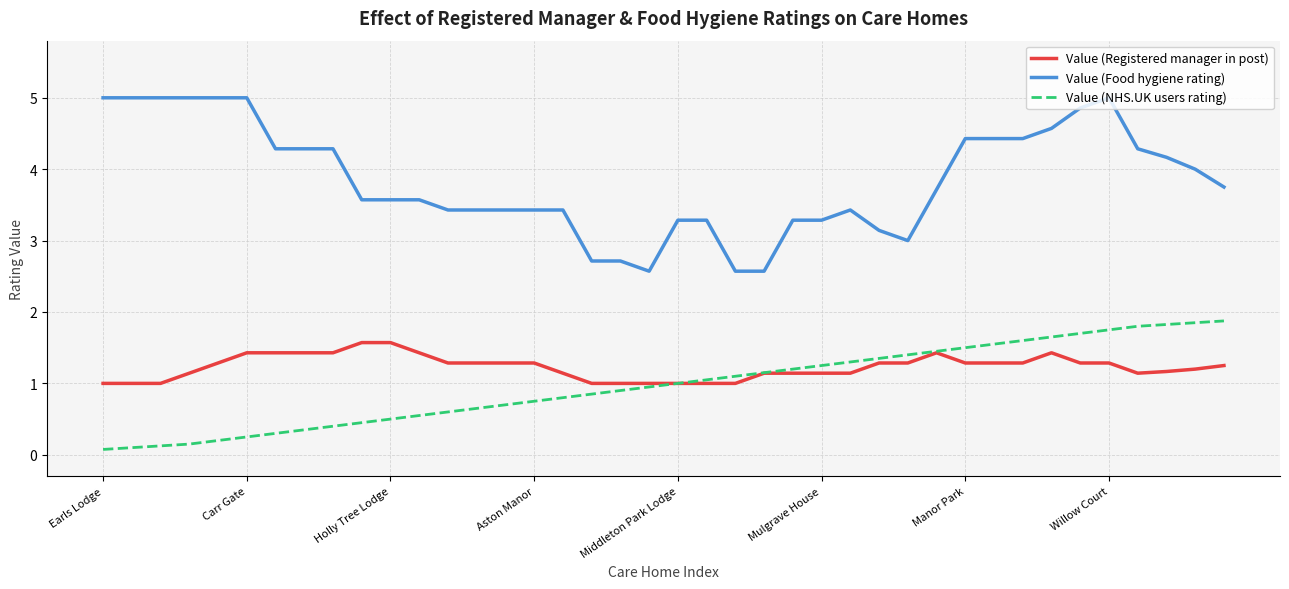

Which series has the largest range (max minus min)?

Value (Food hygiene rating)